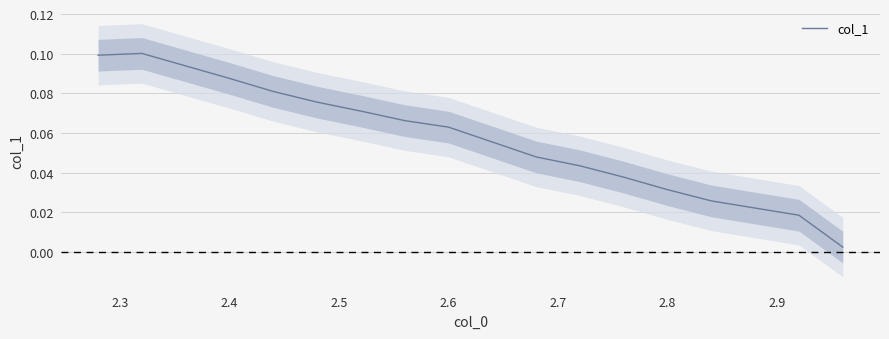

What is the sum of all values?

1.0